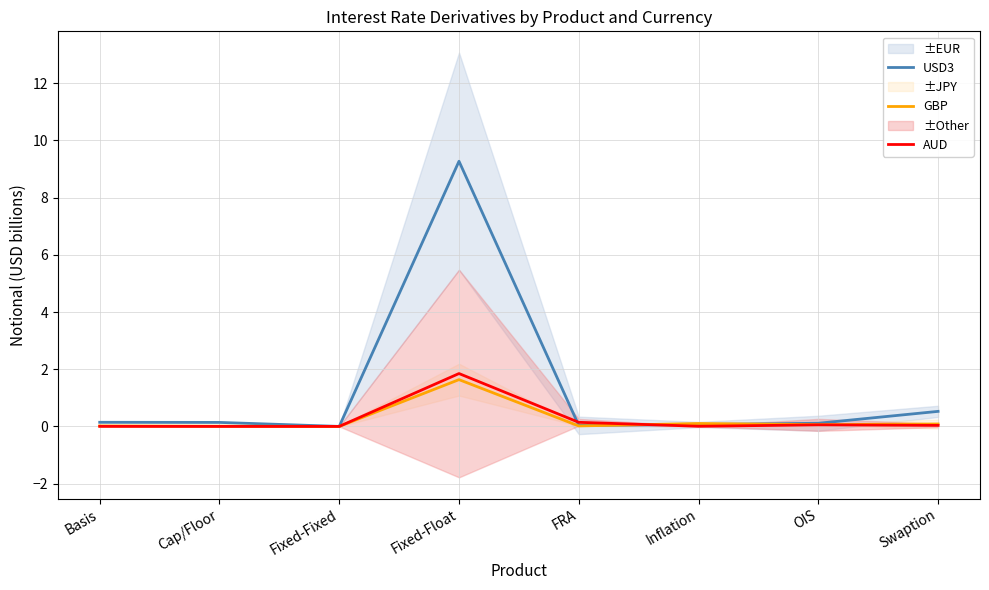

What is the maximum value shown in the chart?

9.3